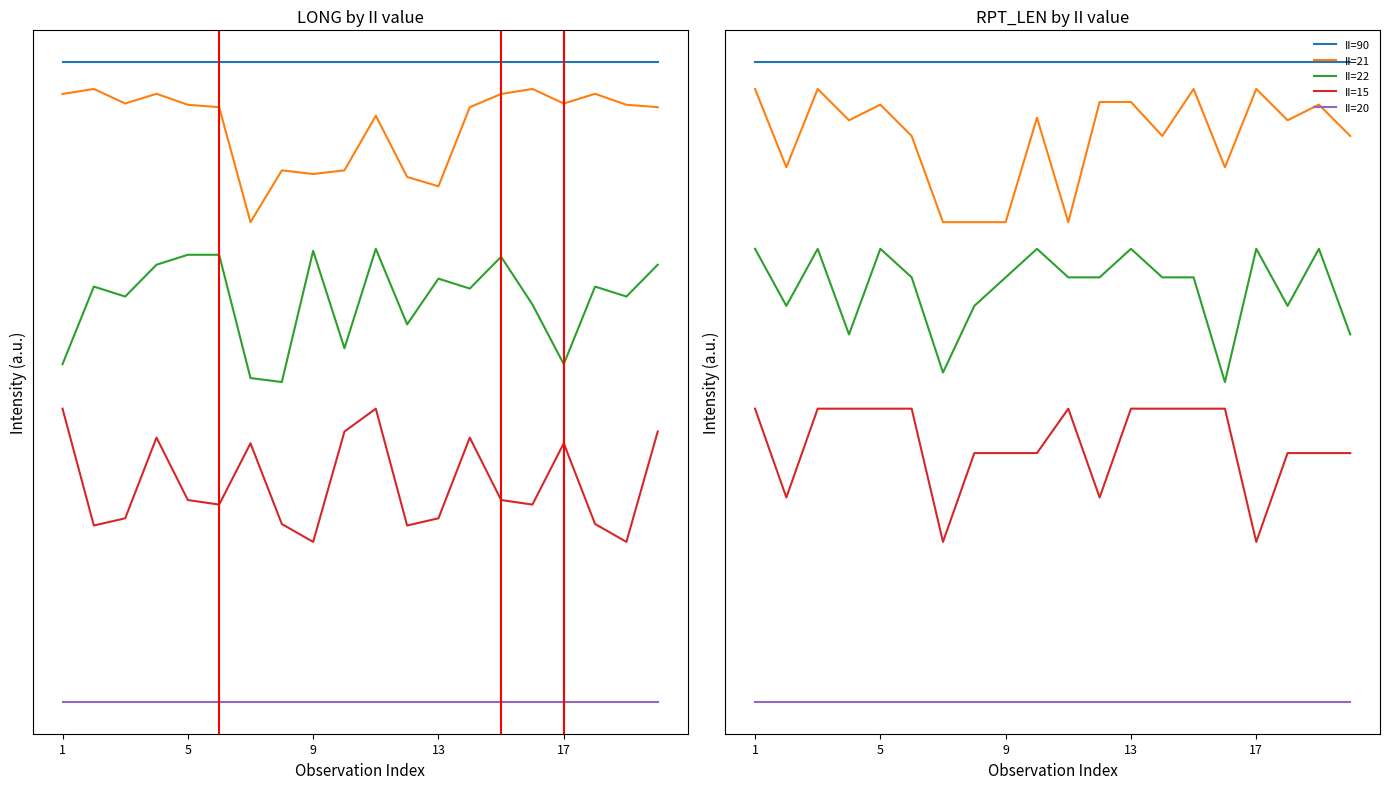

What is the value of the II=90 point at the 15th from the left?

4.8